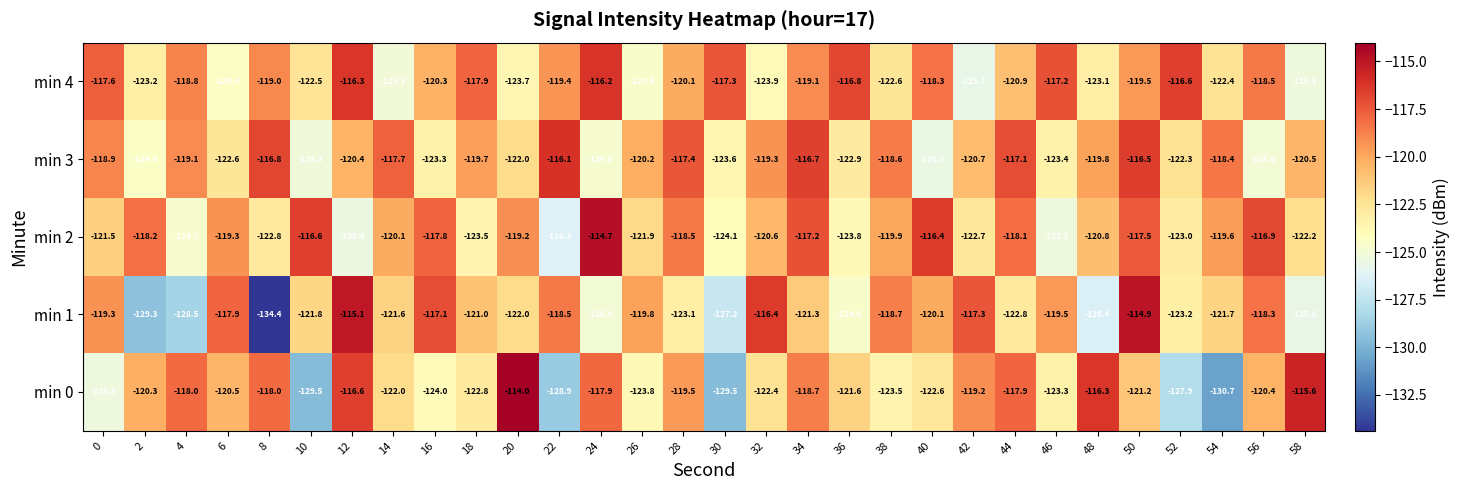

At which label is min 2 closest to -120?

14